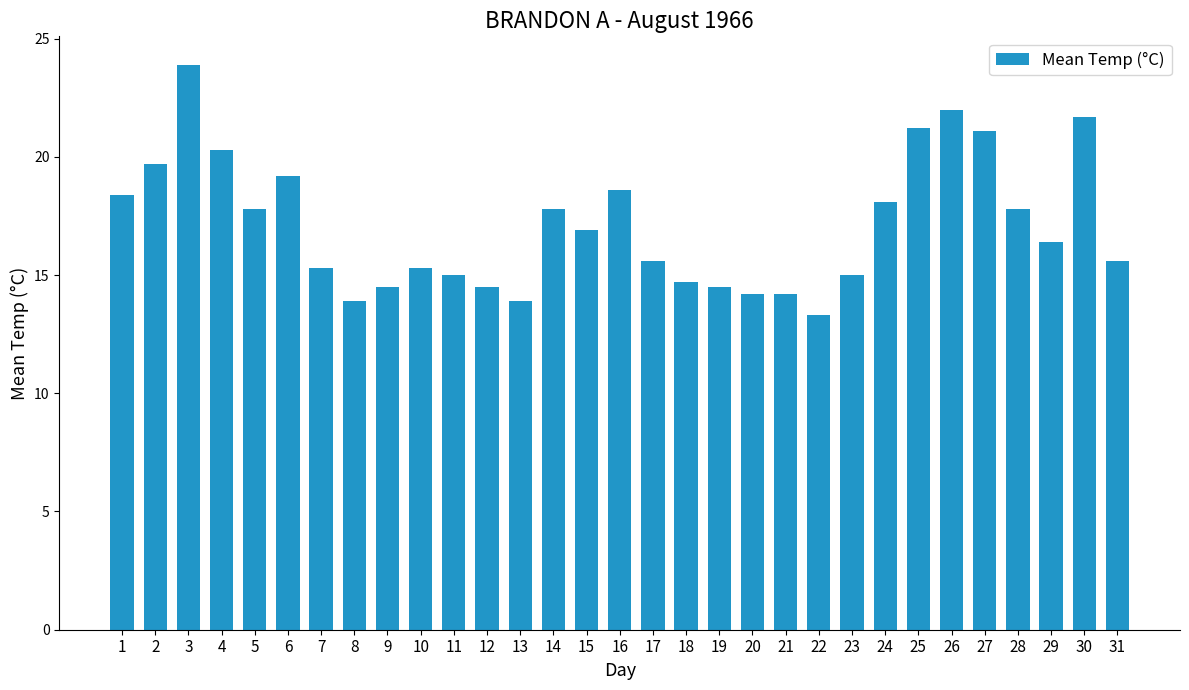

What is the change in value from 19 to 25?

+6.7